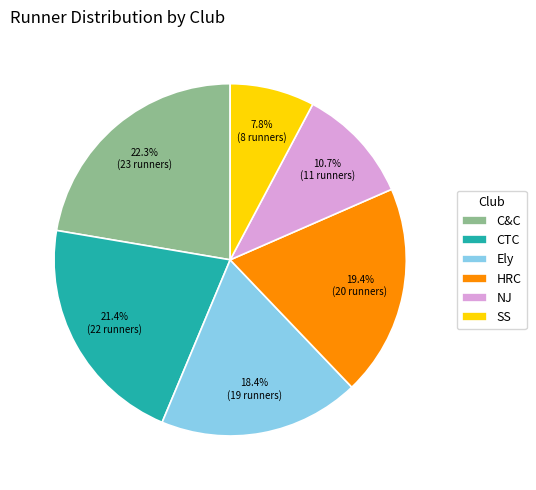

Does any single category account for the majority?

No